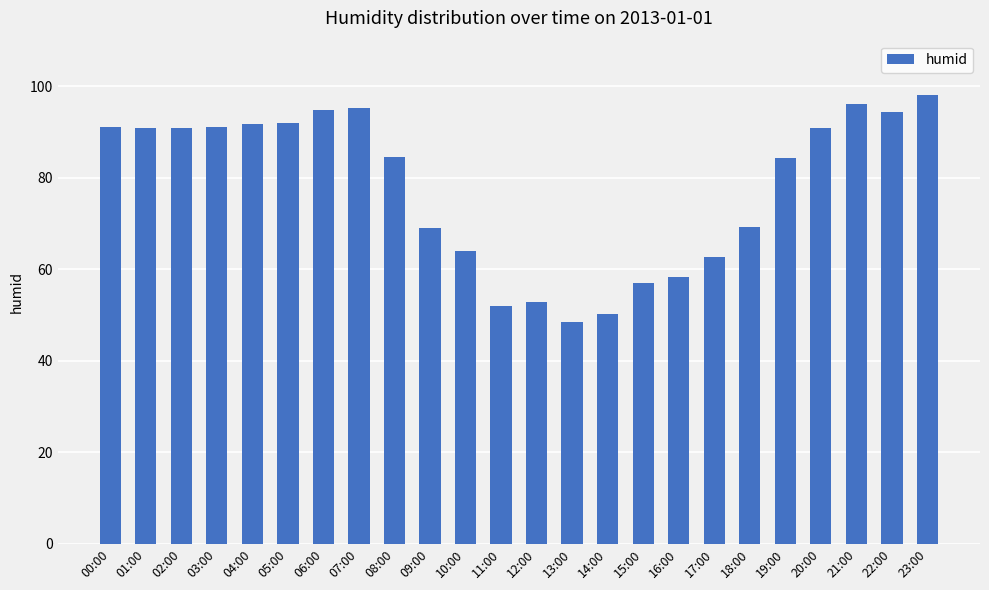

What is the label of the 6th bar from the right?

18:00